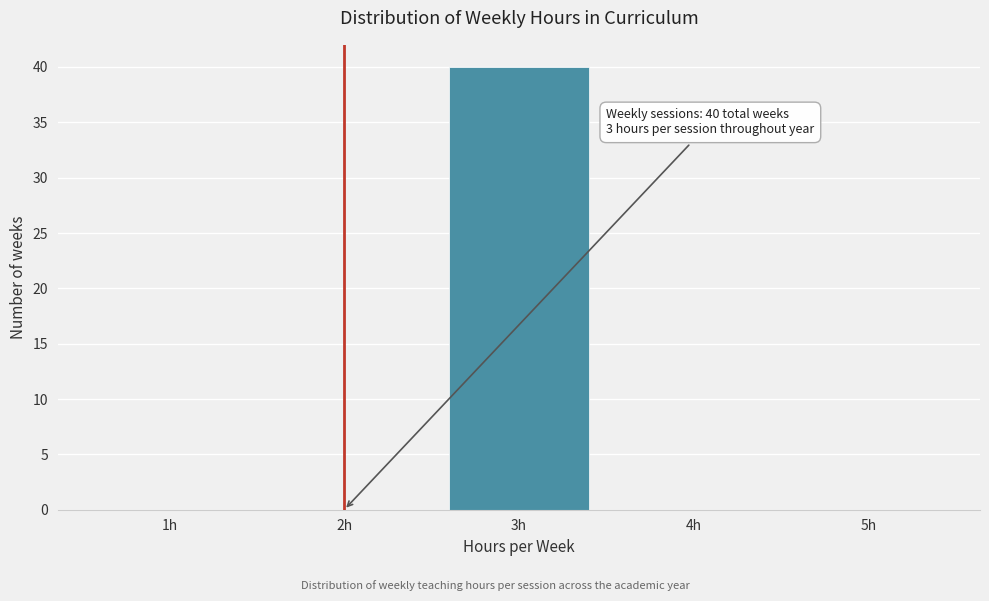

Reading left to right, transcribe all the data shown in this chart.

1h=0	2h=0	3h=40	4h=0	5h=0